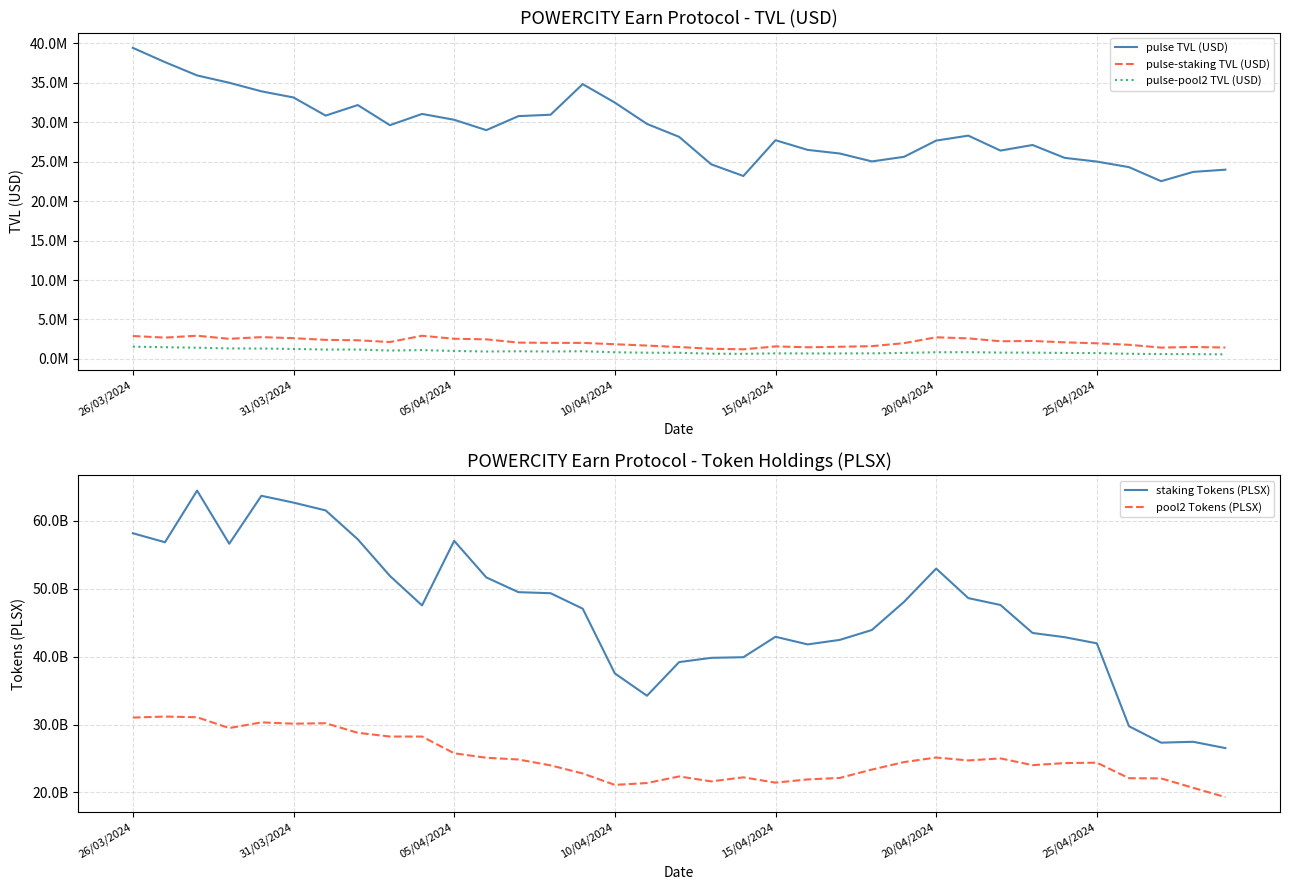

What is the minimum value for pulse-pool2 TVL (USD)?

572247.6